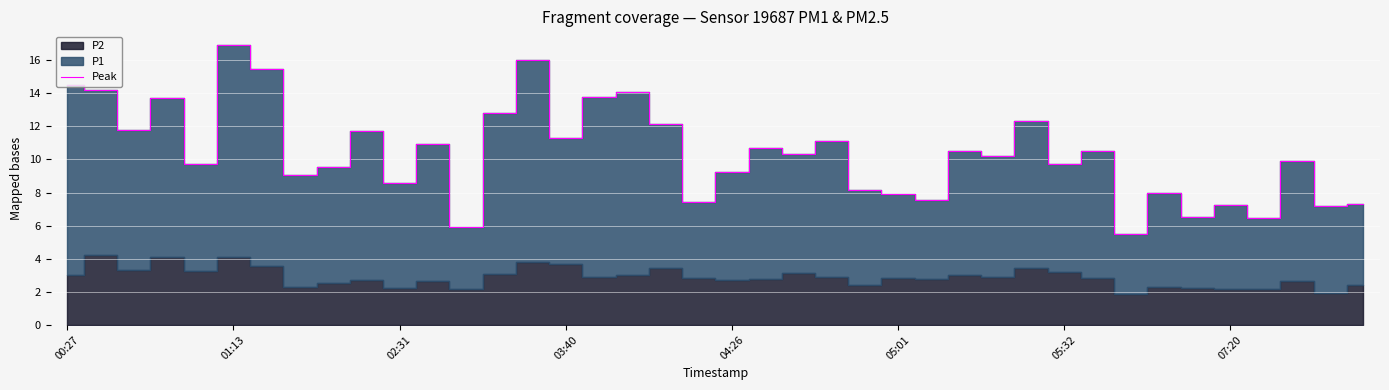

The Peak series shows 8.6 at 02:31. True or false?

True